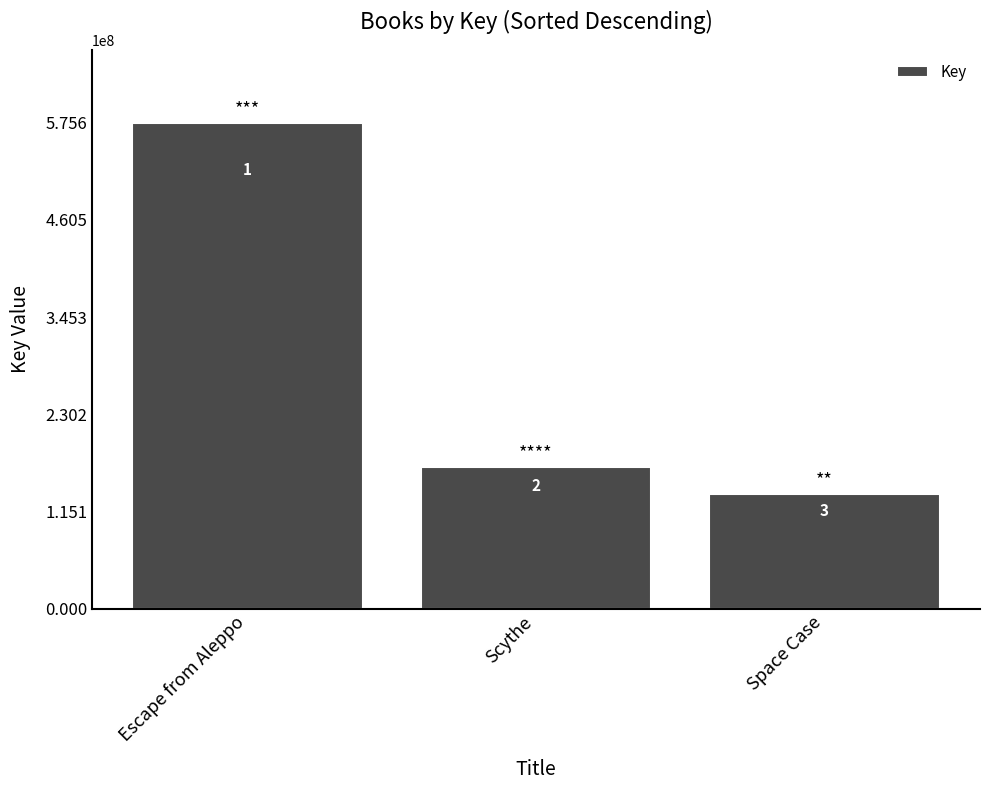

How many bars are there in total?

3